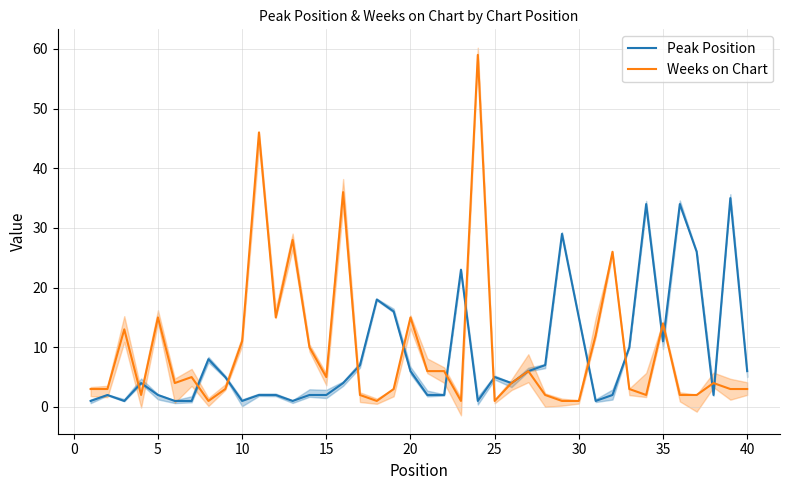

Does the chart display data point markers on the line(s)?

No